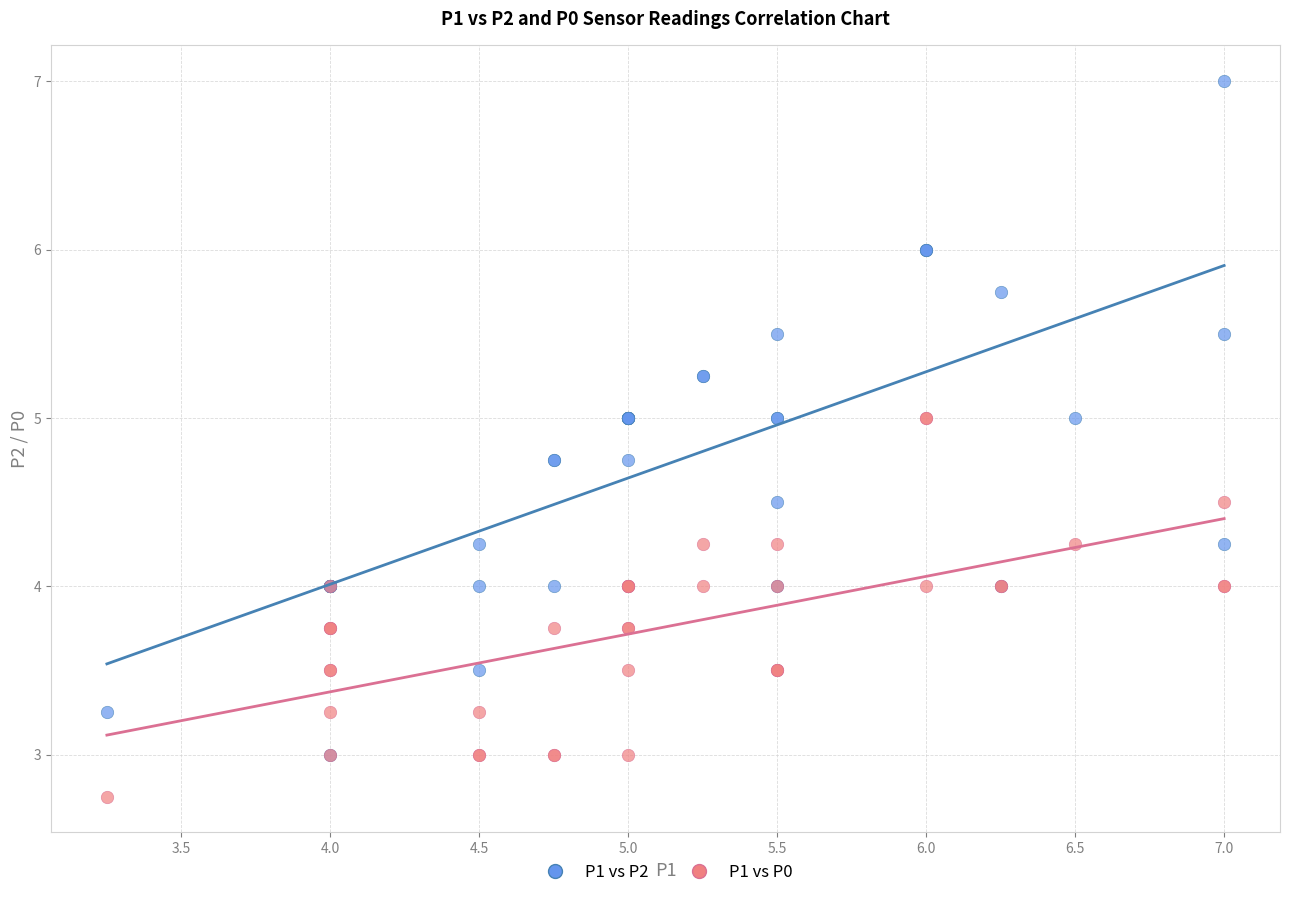

What are all the series names shown in the legend?

P1 vs P2, P1 vs P0